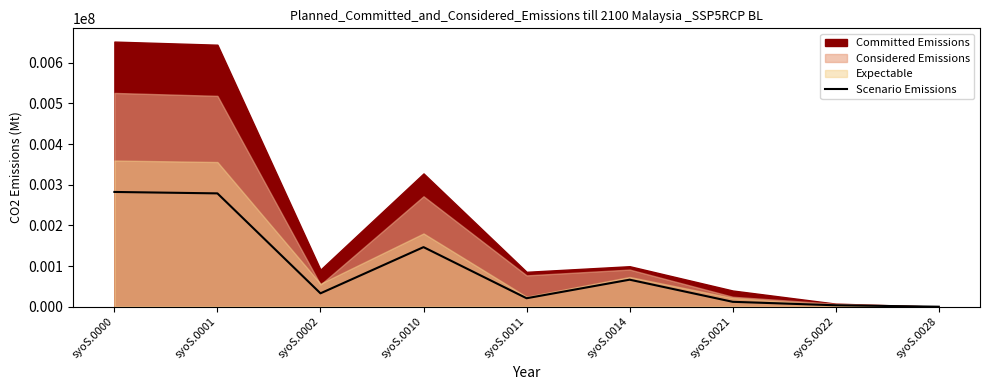

Between syoS.0022 and syoS.0002, which is larger?

syoS.0002